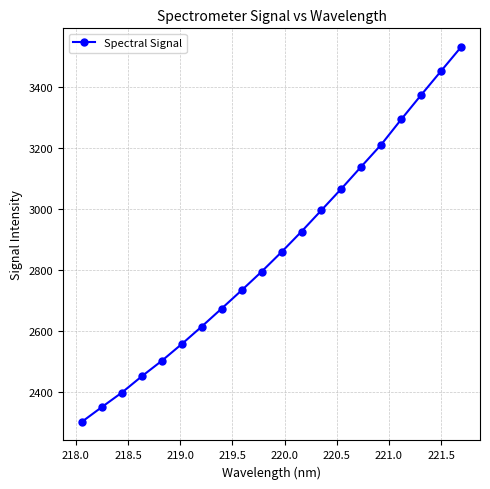

Reading right to left, extract all data points from this chart.

3529.1	3450.9	3372.3	3292.4	3210.1	3138.1	3065.4	2995.1	2925.2	2858.2	2793.8	2732.8	2673.2	2614.1	2556.9	2502.0	2451.4	2398.0	2350.7	2302.5